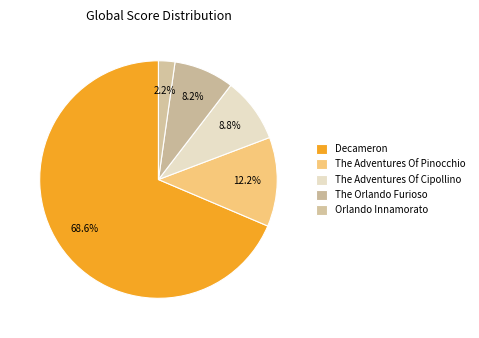

To the nearest percent, what percentage of the pie is The Orlando Furioso?

8%